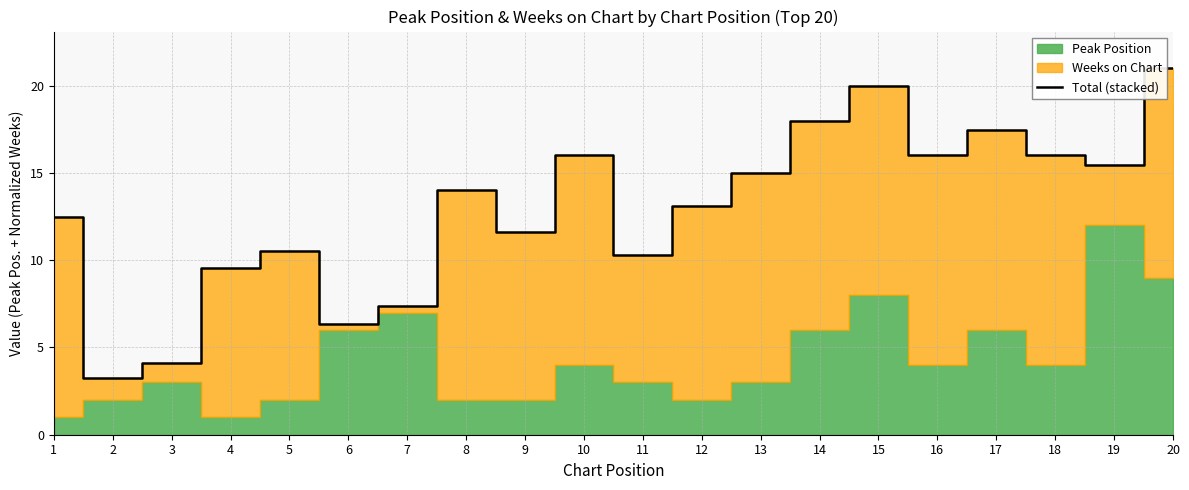

List the labels in order of value, smallest first.

2, 3, 6, 7, 4, 11, 5, 9, 1, 12, 8, 13, 19, 10, 16, 18, 17, 14, 15, 20